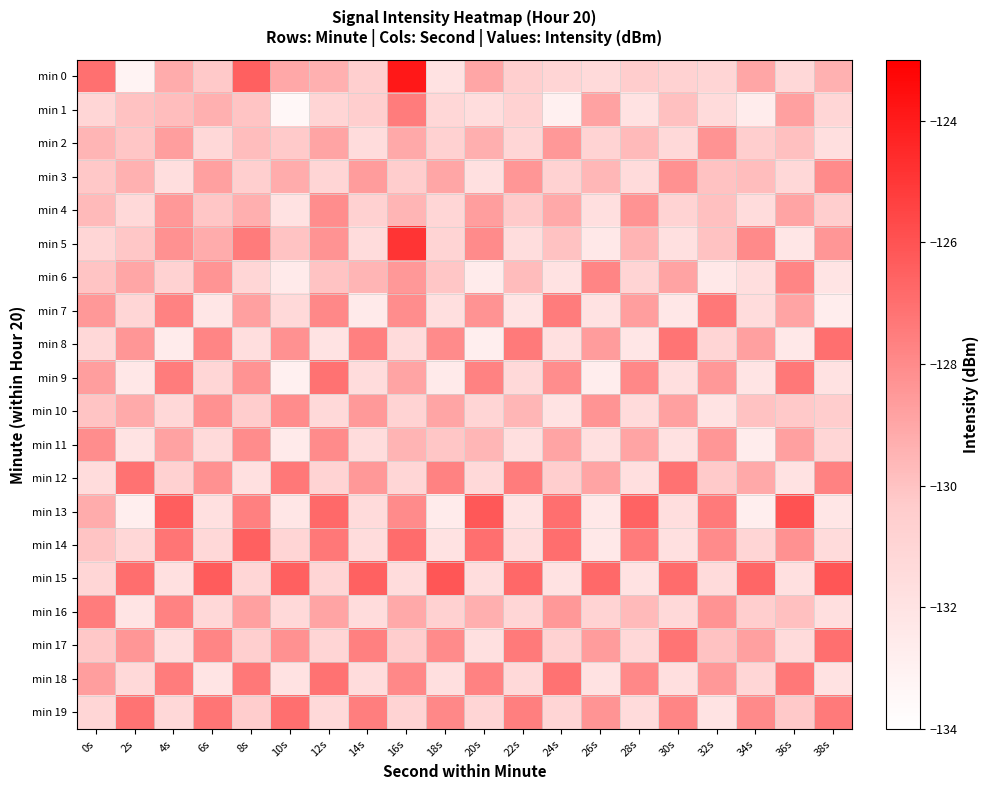

Which series has the largest range (max minus min)?

min 0